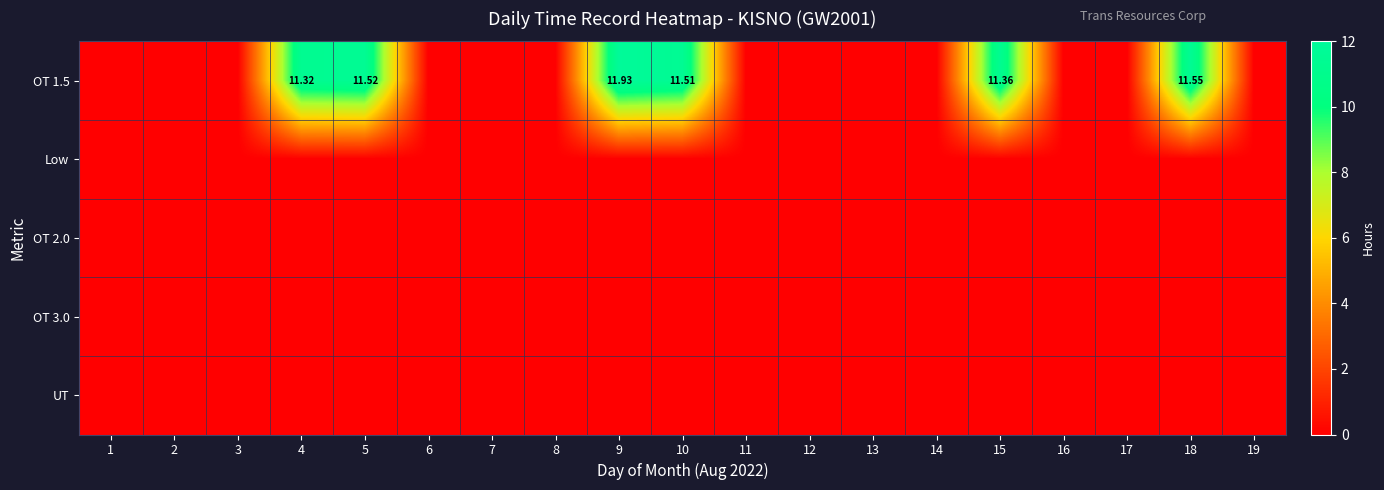

Rank the series at 3 from lowest to highest value.

OT 1.5, Low, OT 2.0, OT 3.0, UT